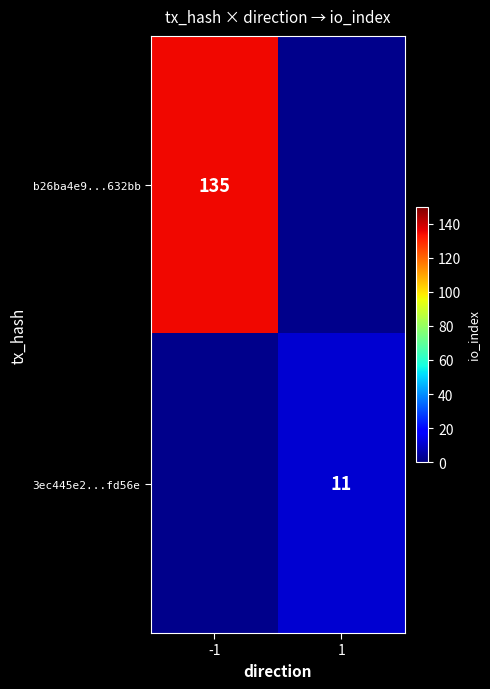

Count the number of data series in this chart.

2